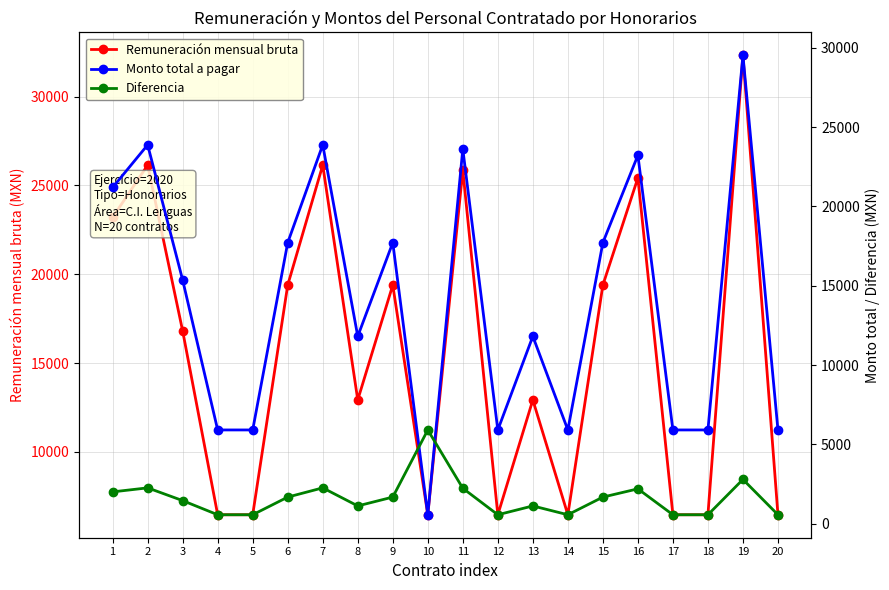

Does the chart display data point markers on the line(s)?

Yes